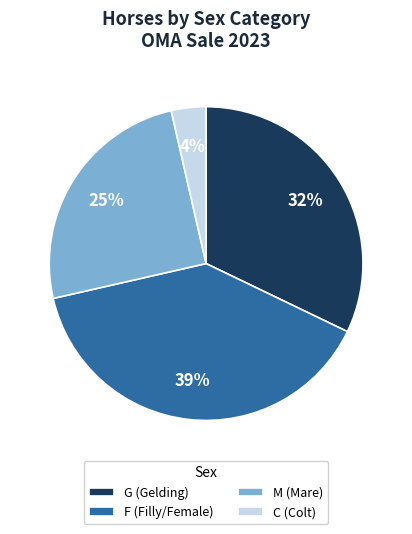

Between F (Filly/Female) and M (Mare), which is larger?

F (Filly/Female)